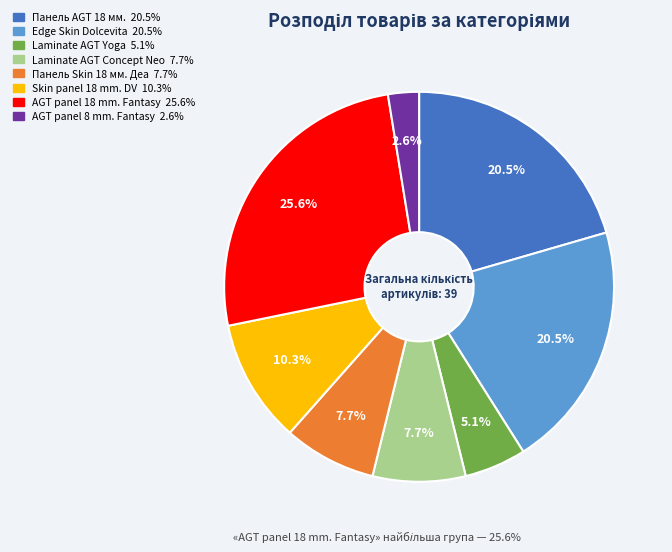

Is there any slice that represents more than half of the pie?

No